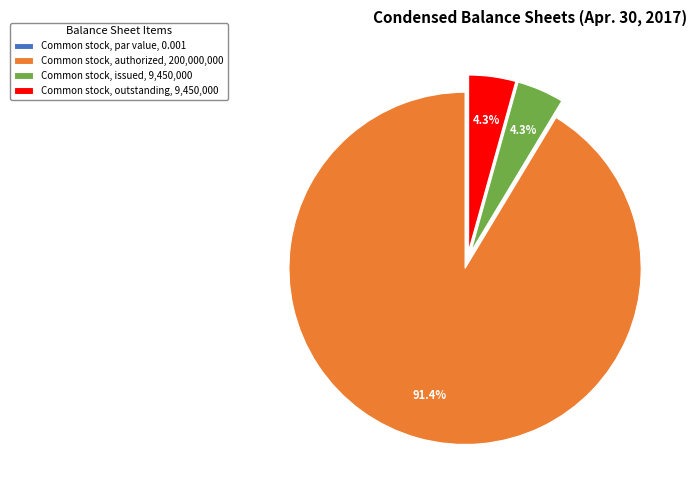

The Common stock, outstanding slice represents 9% of the pie. True or false?

False